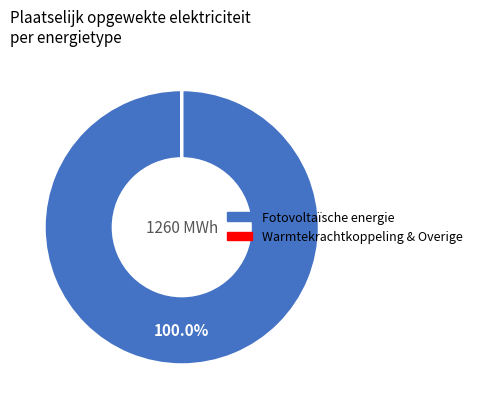

Is there any slice that represents more than half of the pie?

Yes